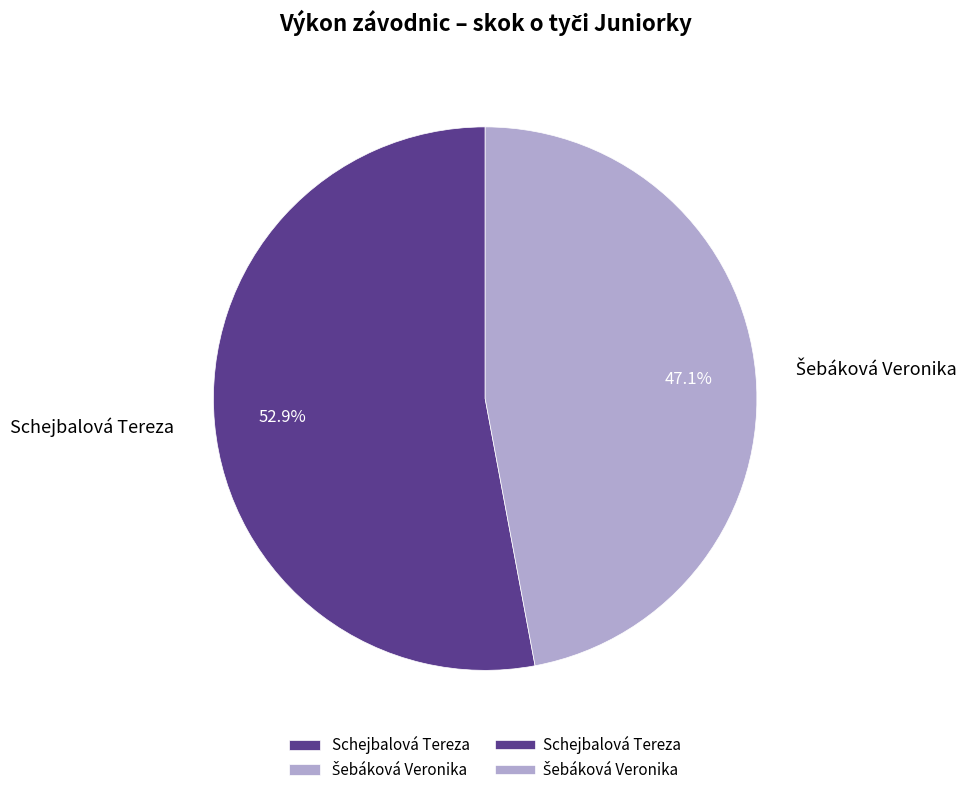

To the nearest percent, what portion does Schejbalová Tereza represent?

53%